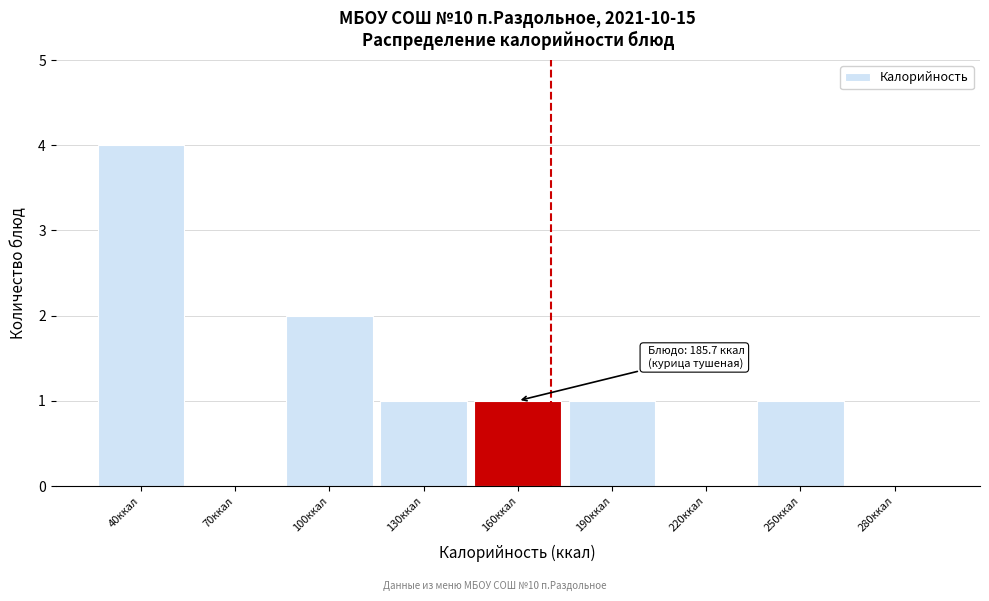

Reading right to left, what are all the values shown in this chart?

280ккал=0	250ккал=1	220ккал=0	190ккал=1	160ккал=1	130ккал=1	100ккал=2	70ккал=0	40ккал=4